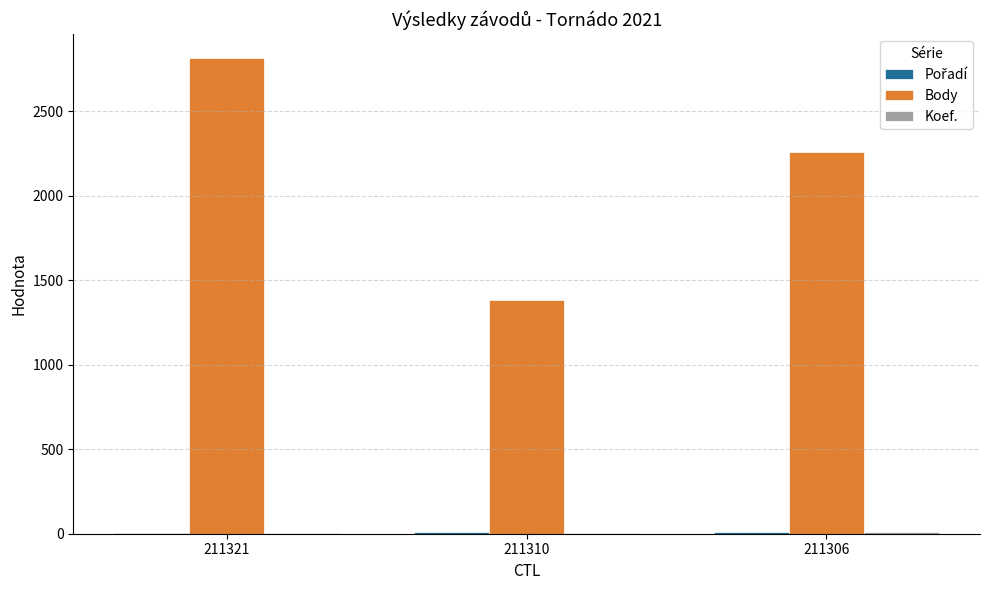

Between 211321 and 211306, which series saw the biggest shift?

Body